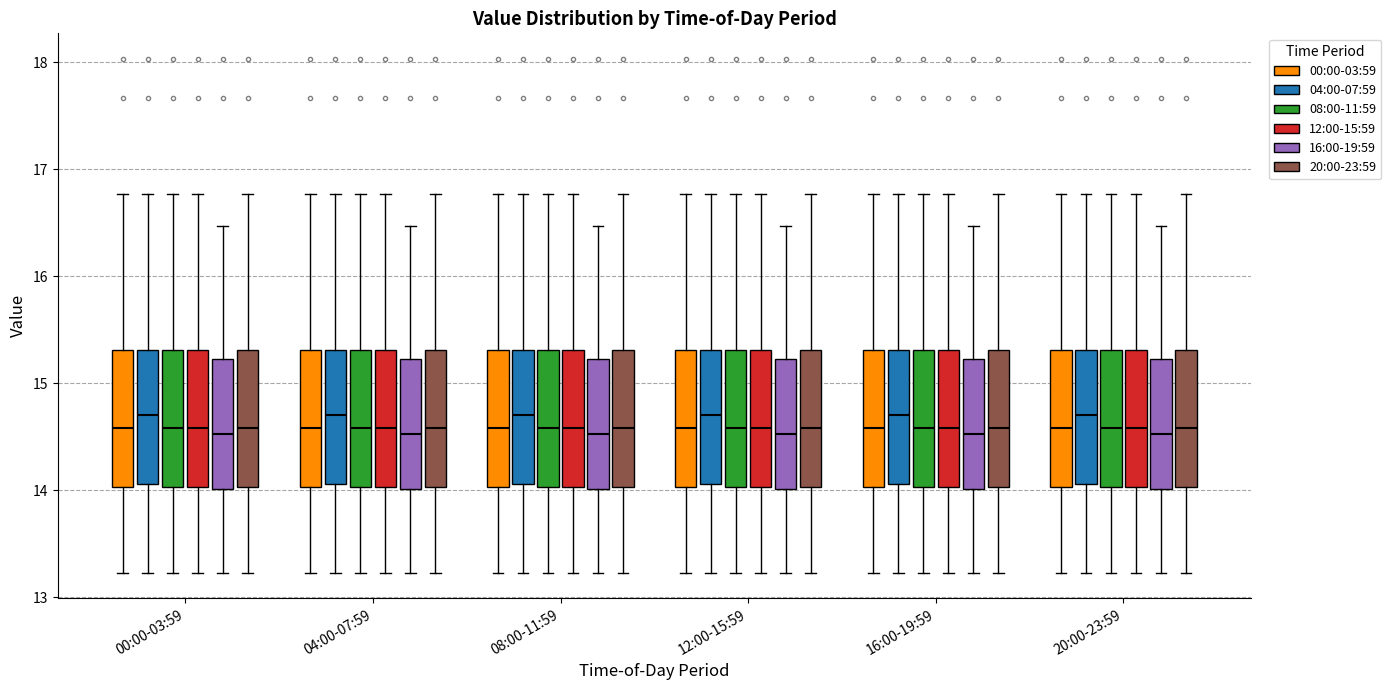

Reading left to right, transcribe this box plot: for each box, give where its median line is, the range the box spans, and where its two whiskers end, as read against the y-axis. The values are not printed on the chart, so give them approximately, as read against the axis.

00:00-03:59 (00:00-03:59): median 14.6, box 14.0 to 15.3, whiskers 13.2 to 16.8
00:00-03:59 (04:00-07:59): median 14.7, box 14.1 to 15.3, whiskers 13.2 to 16.8
00:00-03:59 (08:00-11:59): median 14.6, box 14.0 to 15.3, whiskers 13.2 to 16.8
00:00-03:59 (12:00-15:59): median 14.6, box 14.0 to 15.3, whiskers 13.2 to 16.8
00:00-03:59 (16:00-19:59): median 14.5, box 14.0 to 15.2, whiskers 13.2 to 16.5
00:00-03:59 (20:00-23:59): median 14.6, box 14.0 to 15.3, whiskers 13.2 to 16.8
04:00-07:59 (00:00-03:59): median 14.6, box 14.0 to 15.3, whiskers 13.2 to 16.8
04:00-07:59 (04:00-07:59): median 14.7, box 14.1 to 15.3, whiskers 13.2 to 16.8
04:00-07:59 (08:00-11:59): median 14.6, box 14.0 to 15.3, whiskers 13.2 to 16.8
04:00-07:59 (12:00-15:59): median 14.6, box 14.0 to 15.3, whiskers 13.2 to 16.8
04:00-07:59 (16:00-19:59): median 14.5, box 14.0 to 15.2, whiskers 13.2 to 16.5
04:00-07:59 (20:00-23:59): median 14.6, box 14.0 to 15.3, whiskers 13.2 to 16.8
08:00-11:59 (00:00-03:59): median 14.6, box 14.0 to 15.3, whiskers 13.2 to 16.8
08:00-11:59 (04:00-07:59): median 14.7, box 14.1 to 15.3, whiskers 13.2 to 16.8
08:00-11:59 (08:00-11:59): median 14.6, box 14.0 to 15.3, whiskers 13.2 to 16.8
08:00-11:59 (12:00-15:59): median 14.6, box 14.0 to 15.3, whiskers 13.2 to 16.8
08:00-11:59 (16:00-19:59): median 14.5, box 14.0 to 15.2, whiskers 13.2 to 16.5
08:00-11:59 (20:00-23:59): median 14.6, box 14.0 to 15.3, whiskers 13.2 to 16.8
12:00-15:59 (00:00-03:59): median 14.6, box 14.0 to 15.3, whiskers 13.2 to 16.8
12:00-15:59 (04:00-07:59): median 14.7, box 14.1 to 15.3, whiskers 13.2 to 16.8
12:00-15:59 (08:00-11:59): median 14.6, box 14.0 to 15.3, whiskers 13.2 to 16.8
12:00-15:59 (12:00-15:59): median 14.6, box 14.0 to 15.3, whiskers 13.2 to 16.8
12:00-15:59 (16:00-19:59): median 14.5, box 14.0 to 15.2, whiskers 13.2 to 16.5
12:00-15:59 (20:00-23:59): median 14.6, box 14.0 to 15.3, whiskers 13.2 to 16.8
16:00-19:59 (00:00-03:59): median 14.6, box 14.0 to 15.3, whiskers 13.2 to 16.8
16:00-19:59 (04:00-07:59): median 14.7, box 14.1 to 15.3, whiskers 13.2 to 16.8
16:00-19:59 (08:00-11:59): median 14.6, box 14.0 to 15.3, whiskers 13.2 to 16.8
16:00-19:59 (12:00-15:59): median 14.6, box 14.0 to 15.3, whiskers 13.2 to 16.8
16:00-19:59 (16:00-19:59): median 14.5, box 14.0 to 15.2, whiskers 13.2 to 16.5
16:00-19:59 (20:00-23:59): median 14.6, box 14.0 to 15.3, whiskers 13.2 to 16.8
20:00-23:59 (00:00-03:59): median 14.6, box 14.0 to 15.3, whiskers 13.2 to 16.8
20:00-23:59 (04:00-07:59): median 14.7, box 14.1 to 15.3, whiskers 13.2 to 16.8
20:00-23:59 (08:00-11:59): median 14.6, box 14.0 to 15.3, whiskers 13.2 to 16.8
20:00-23:59 (12:00-15:59): median 14.6, box 14.0 to 15.3, whiskers 13.2 to 16.8
20:00-23:59 (16:00-19:59): median 14.5, box 14.0 to 15.2, whiskers 13.2 to 16.5
20:00-23:59 (20:00-23:59): median 14.6, box 14.0 to 15.3, whiskers 13.2 to 16.8